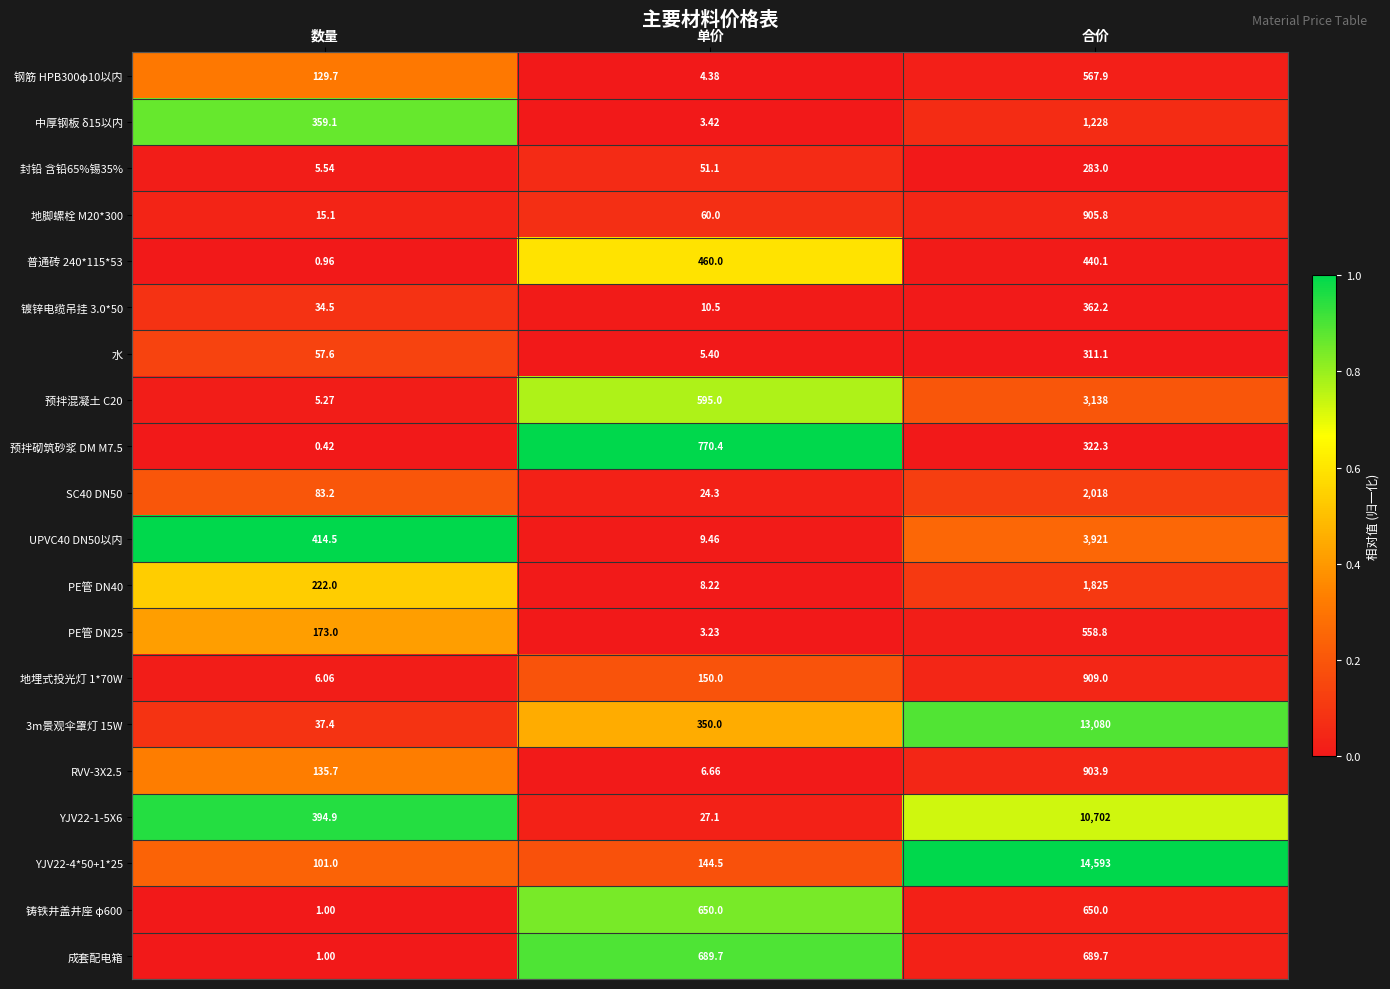

Which label corresponds to the smallest value in the chart?

数量